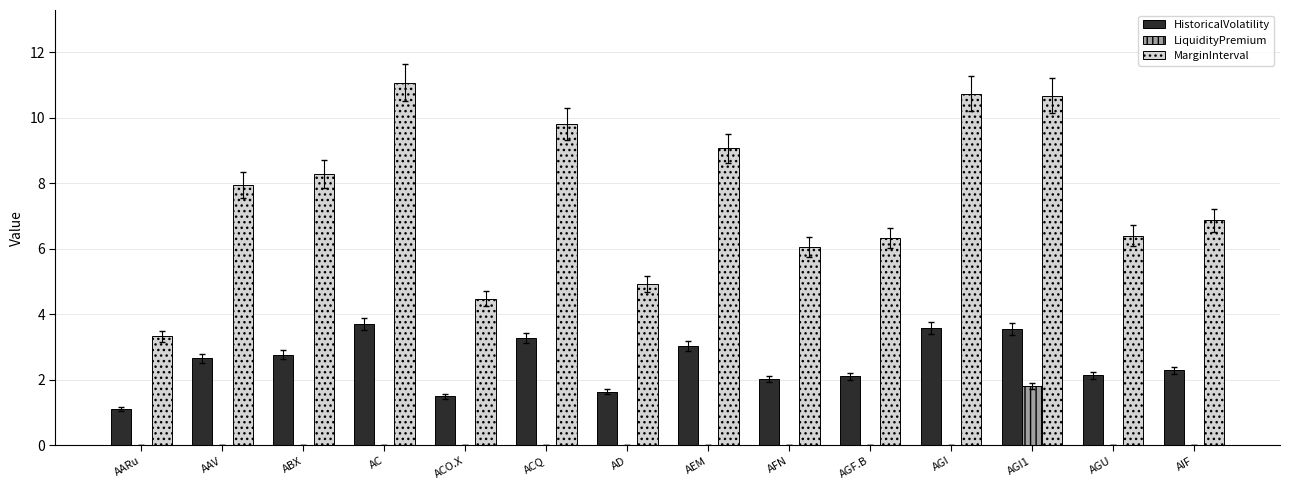

What is the greatest value displayed?

11.1